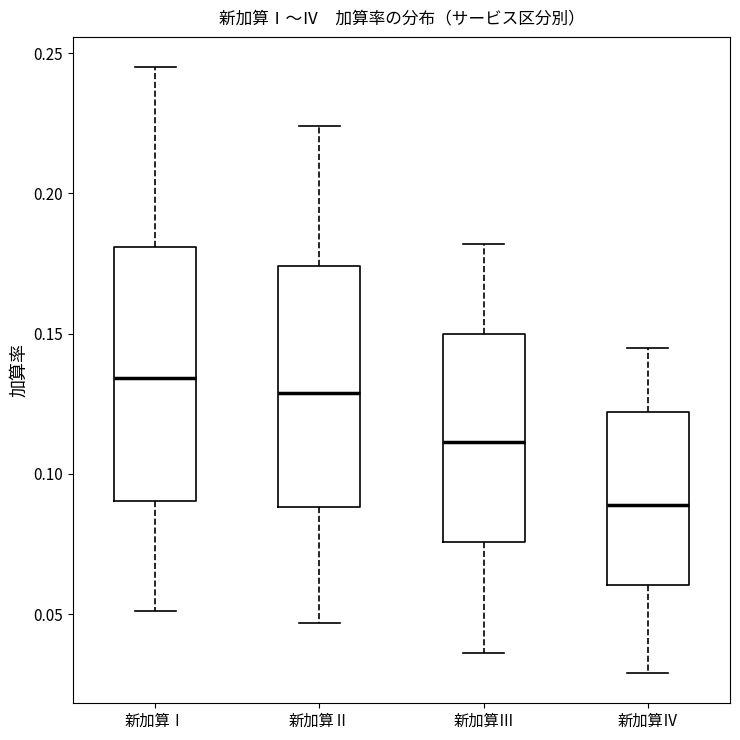

Reading left to right, read every box against the y-axis: the position of its median line, the range the box covers, and the ends of its whiskers. The values are not printed on the chart, so give them approximately, as read against the axis.

新加算Ⅰ: median 0.135, box 0.090 to 0.180, whiskers 0.050 to 0.245
新加算Ⅱ: median 0.130, box 0.090 to 0.175, whiskers 0.045 to 0.225
新加算Ⅲ: median 0.110, box 0.075 to 0.150, whiskers 0.035 to 0.180
新加算Ⅳ: median 0.090, box 0.060 to 0.120, whiskers 0.030 to 0.145